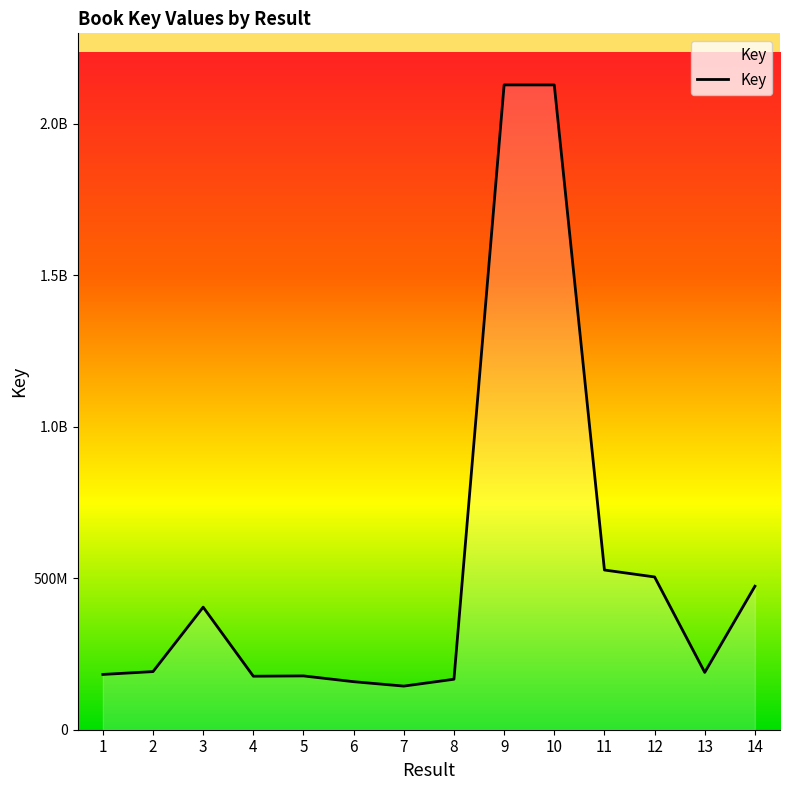

Does the chart display data point markers on the line(s)?

No